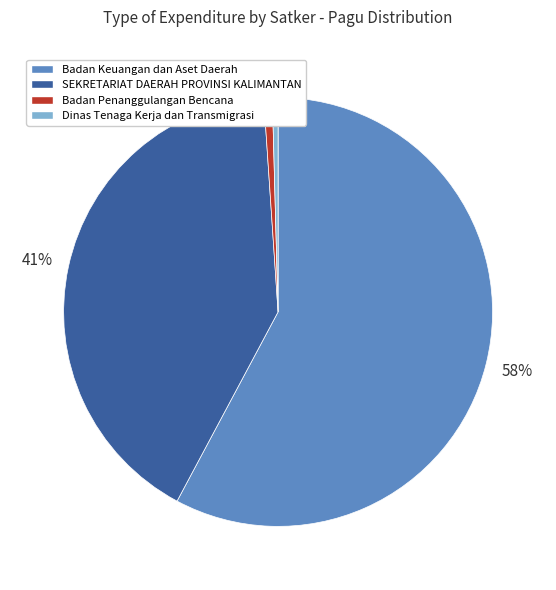

To the nearest percent, what is the average slice percentage?

25%